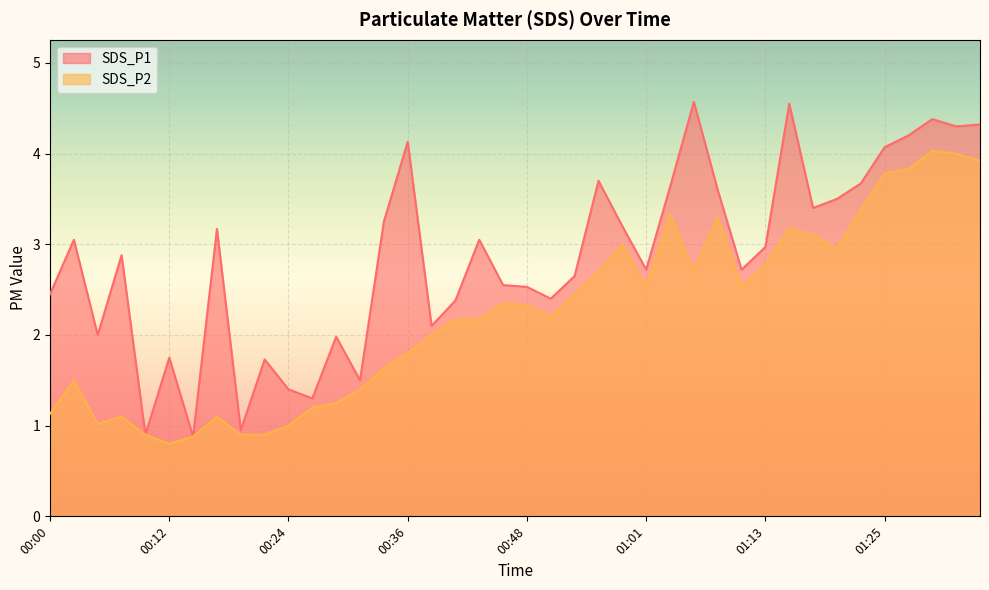

Where is SDS_P1 nearest to the value 2?

00:05